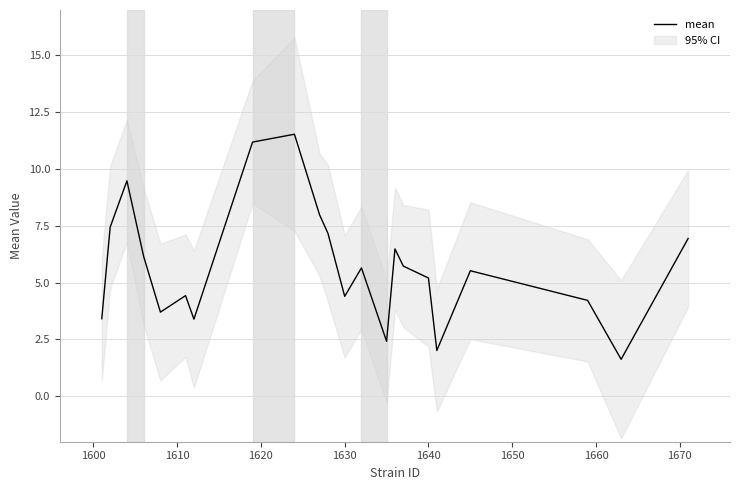

The mean series shows 4.4 at 1630. True or false?

True